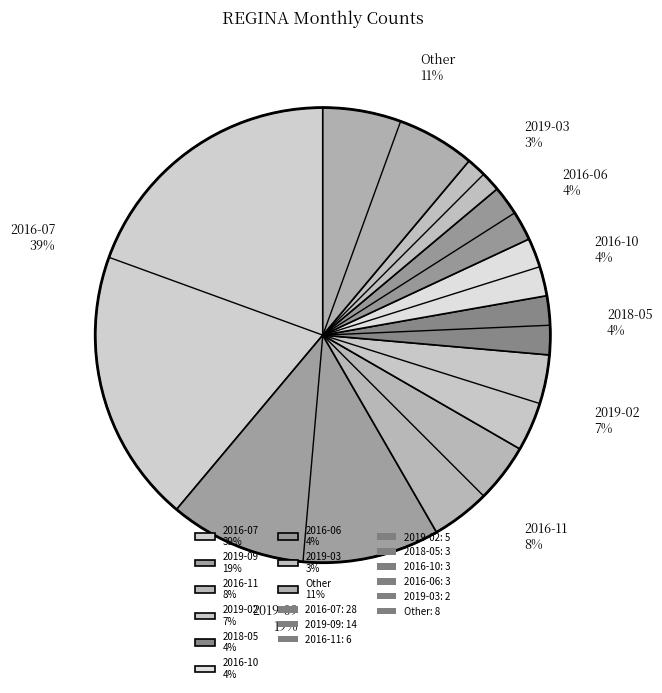

To the nearest percent, what is the difference between the largest and smallest slice percentages?

36%